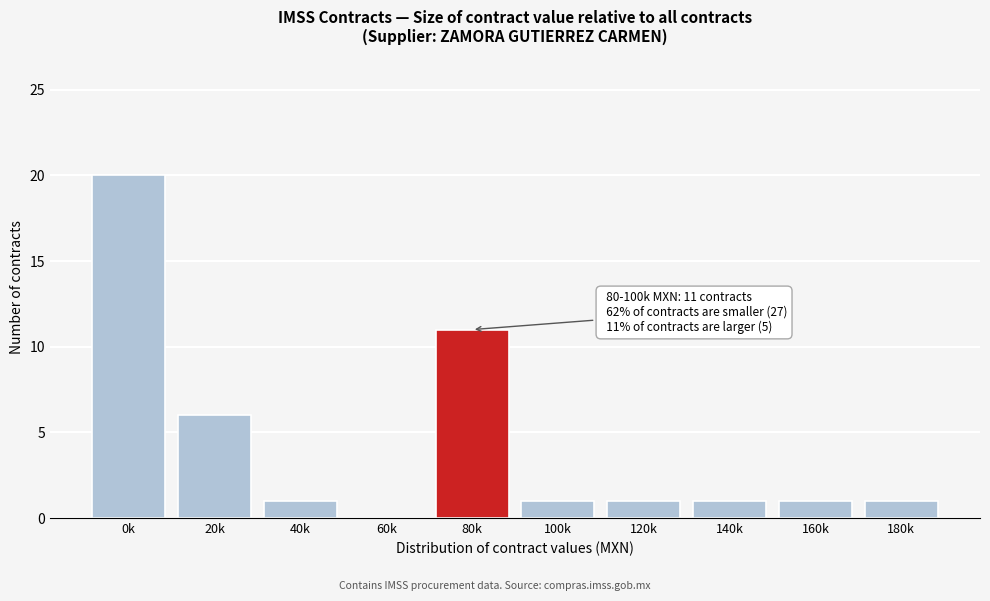

Reading left to right, transcribe all the data shown in this chart.

0k=20	20k=6	40k=1	60k=0	80k=11	100k=1	120k=1	140k=1	160k=1	180k=1